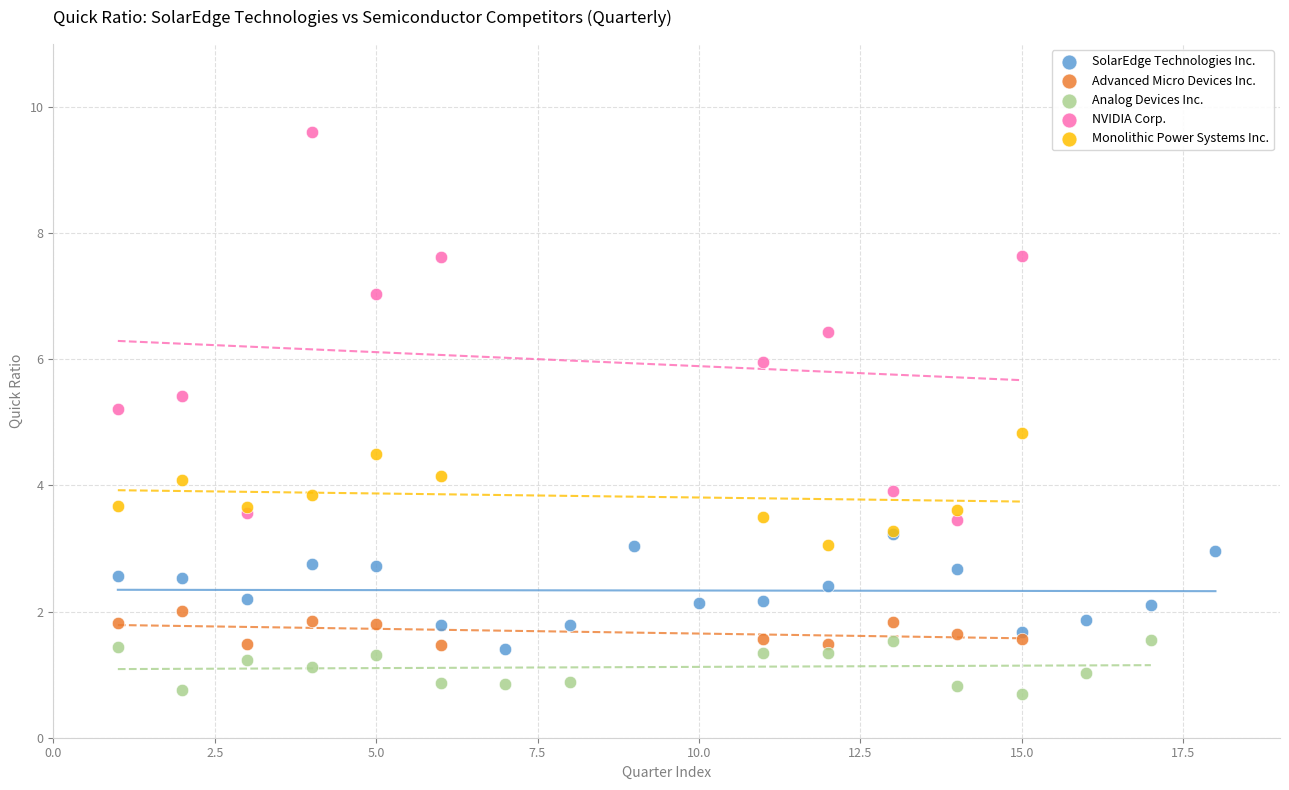

Which series has the widest spread of Y values?

NVIDIA Corp.